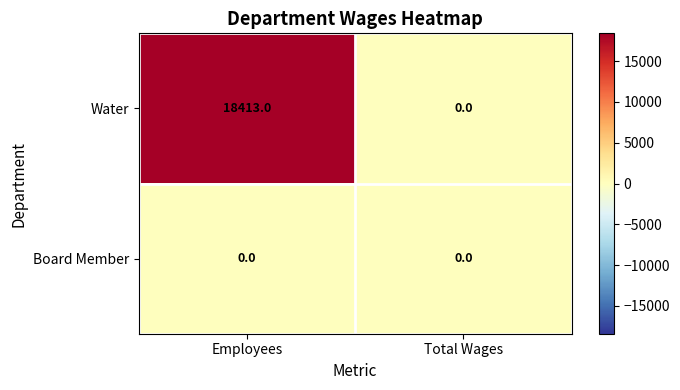

What is the total value across all series at Employees?

18413